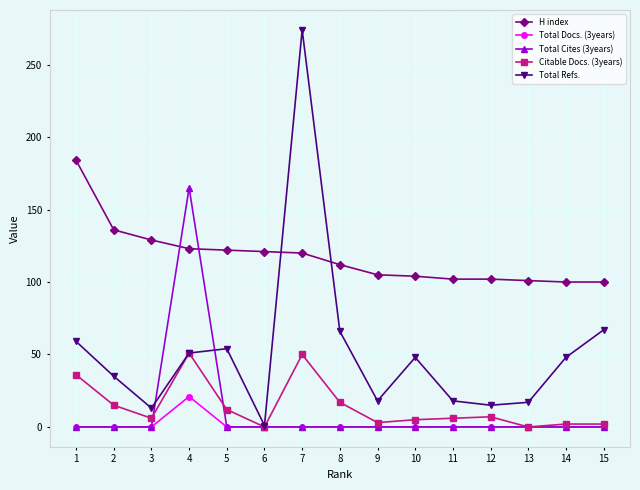

True or false: H index has a value of 158 at 6.

False